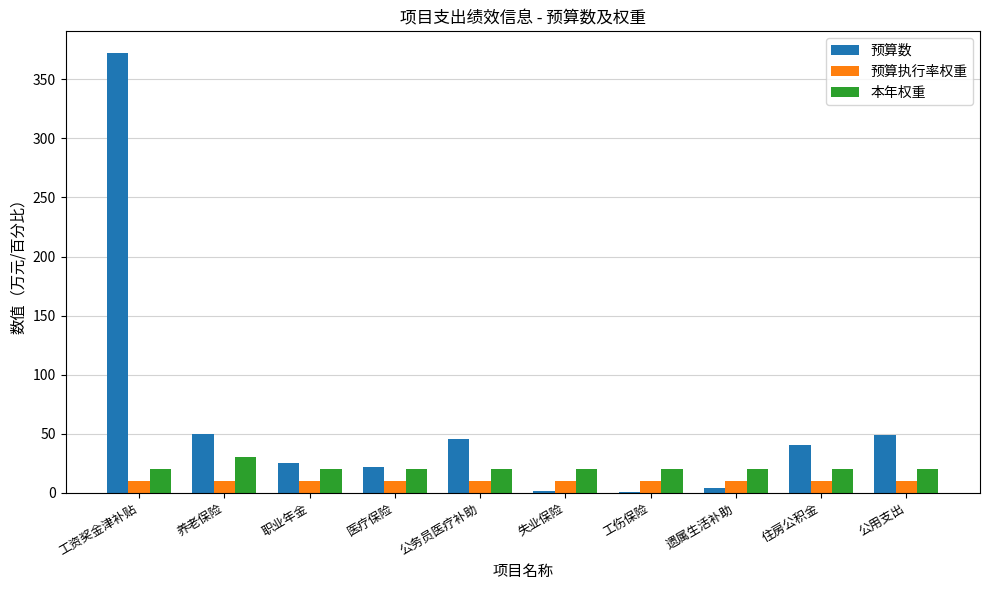

What is the greatest value displayed?

372.1